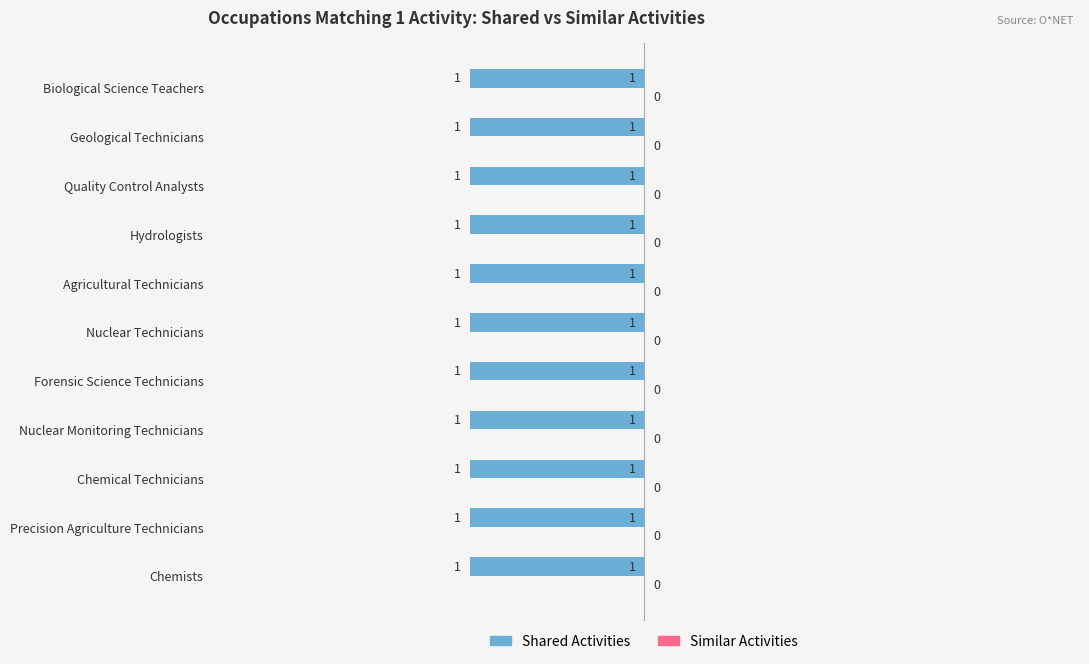

At how many categories does at least one series exceed 0?

11